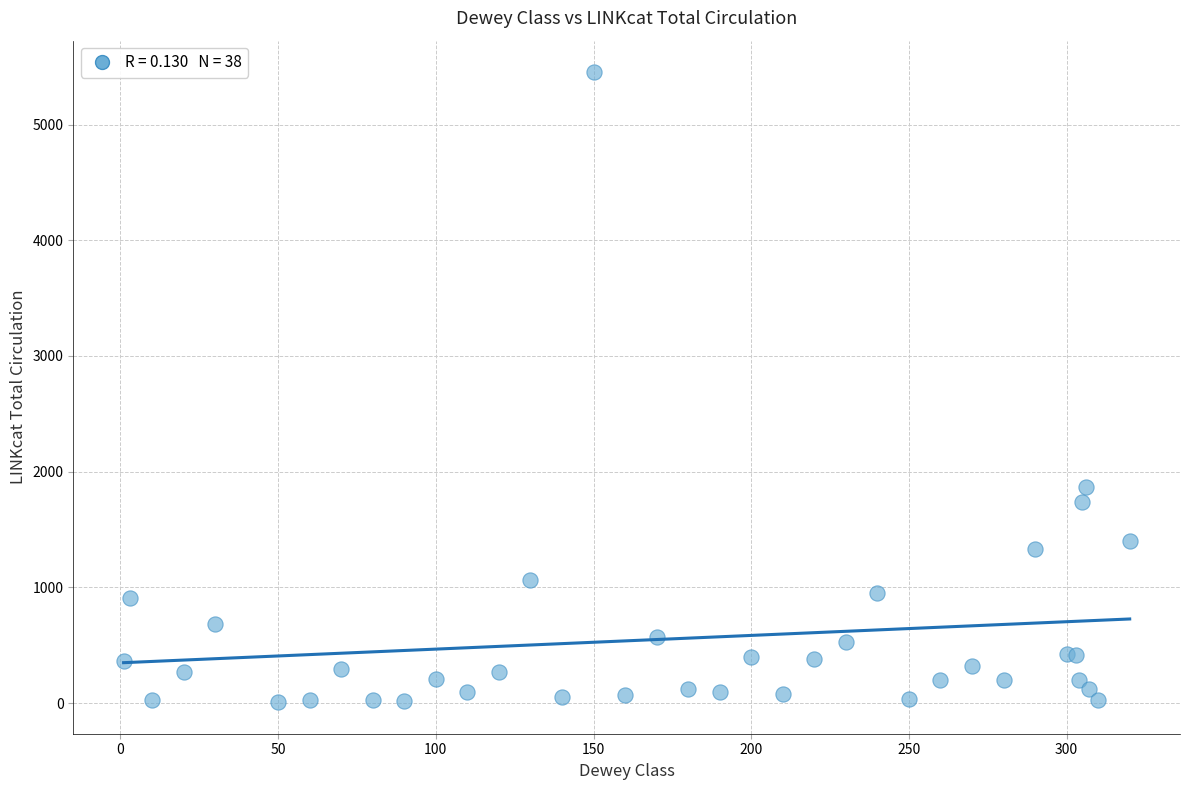

What Y value in the scatter plot is closest to 2730?

1863